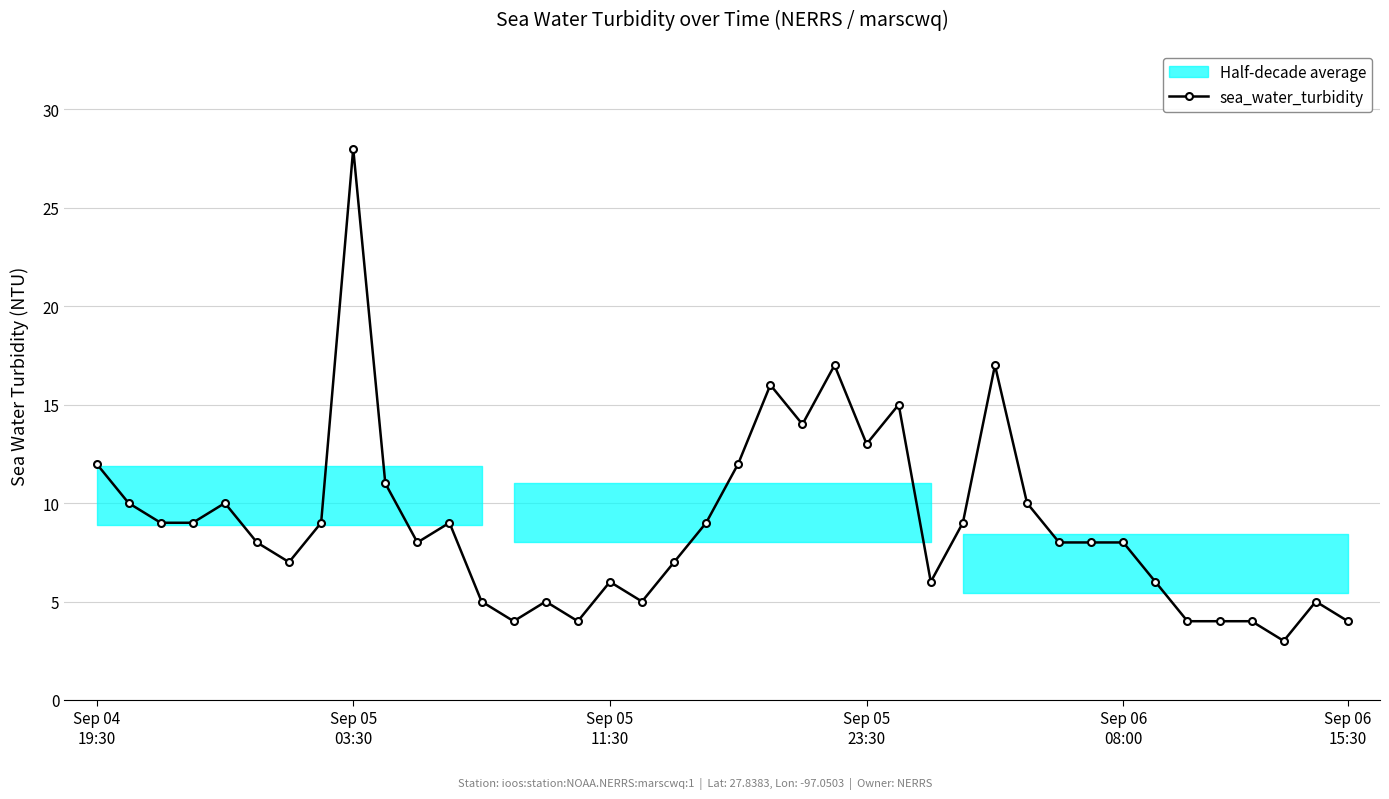

How many data points does each series have?

40